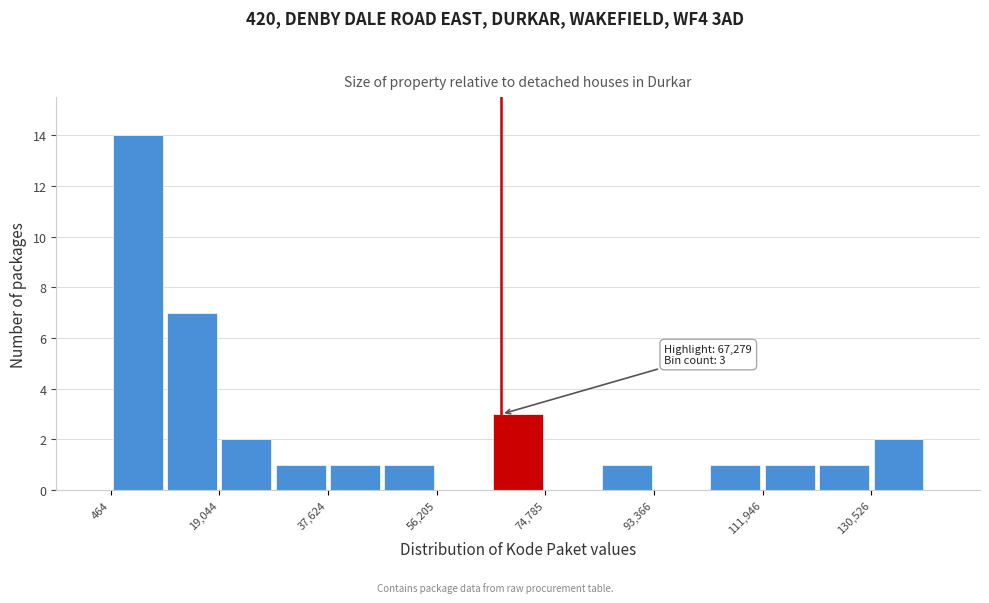

Over which range of the x-axis is the bar tallest?

0 to 10000